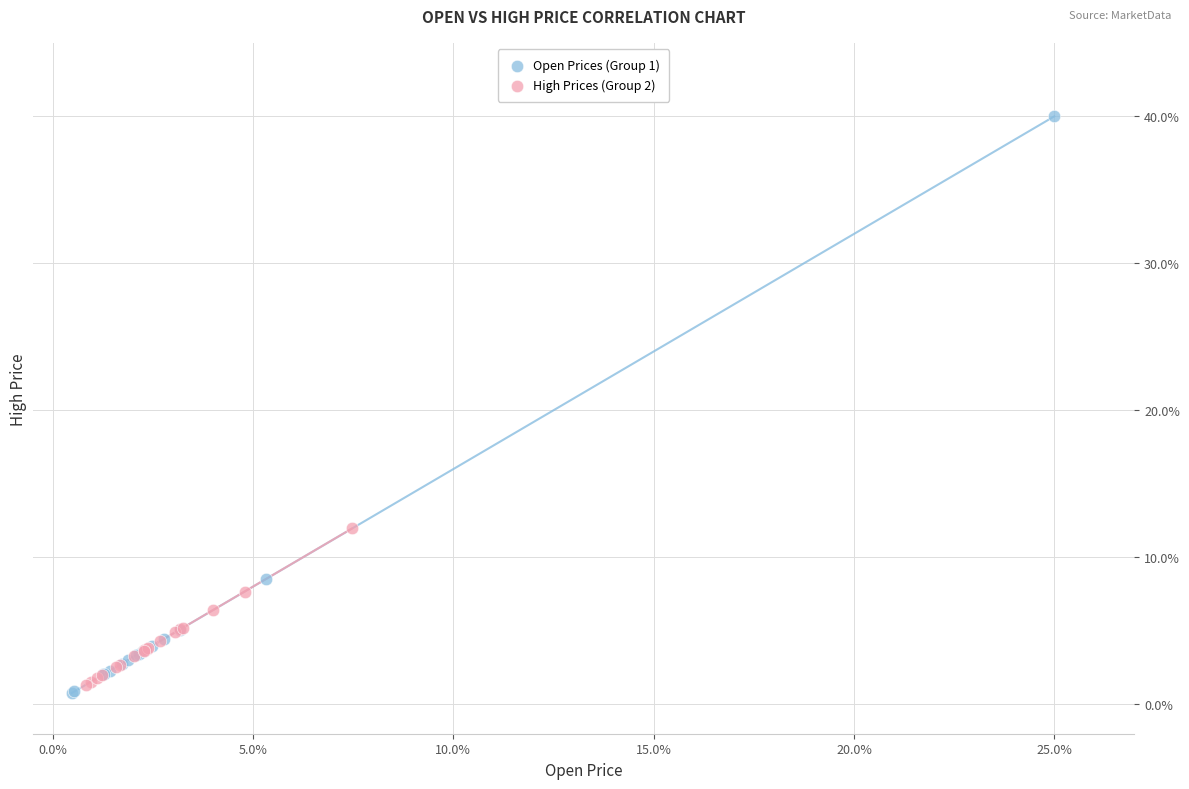

Which series contains the highest Y value?

Open Prices (Group 1)